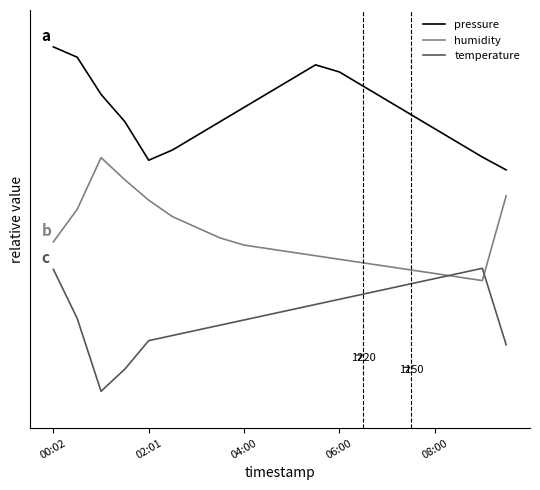

What are all the series names shown in the legend?

pressure, humidity, temperature